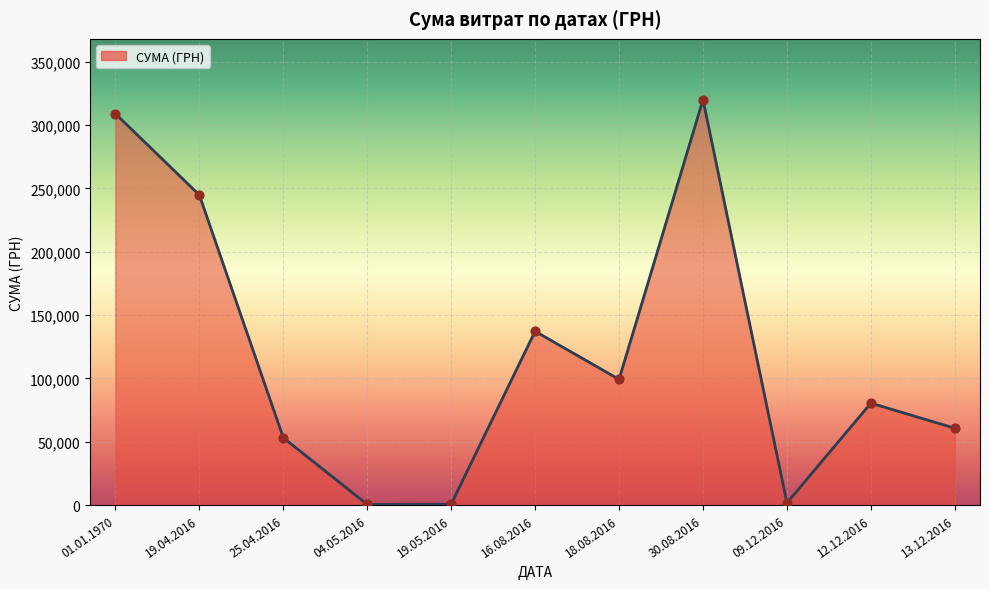

Which has a higher value, 25.04.2016 or 30.08.2016?

30.08.2016